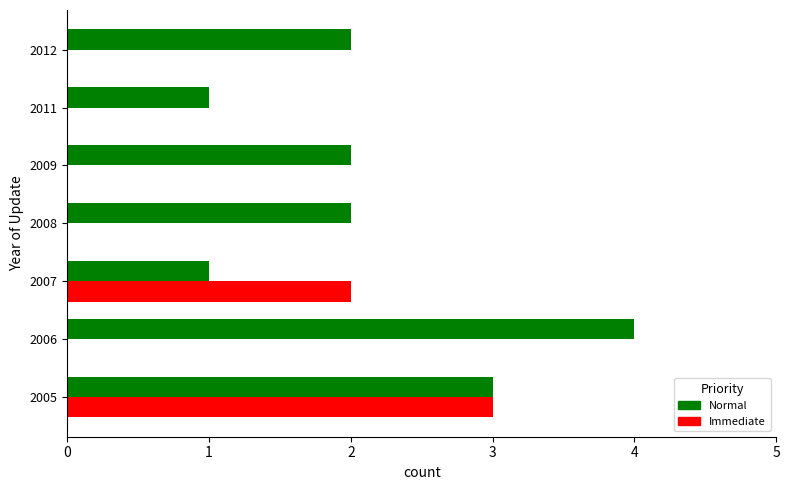

Which series changed the most between 2005 and 2009?

Immediate